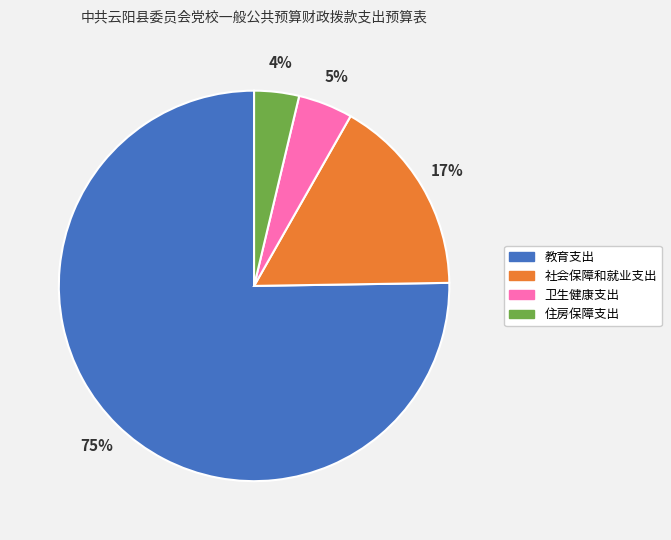

How many segments does this pie chart have?

4